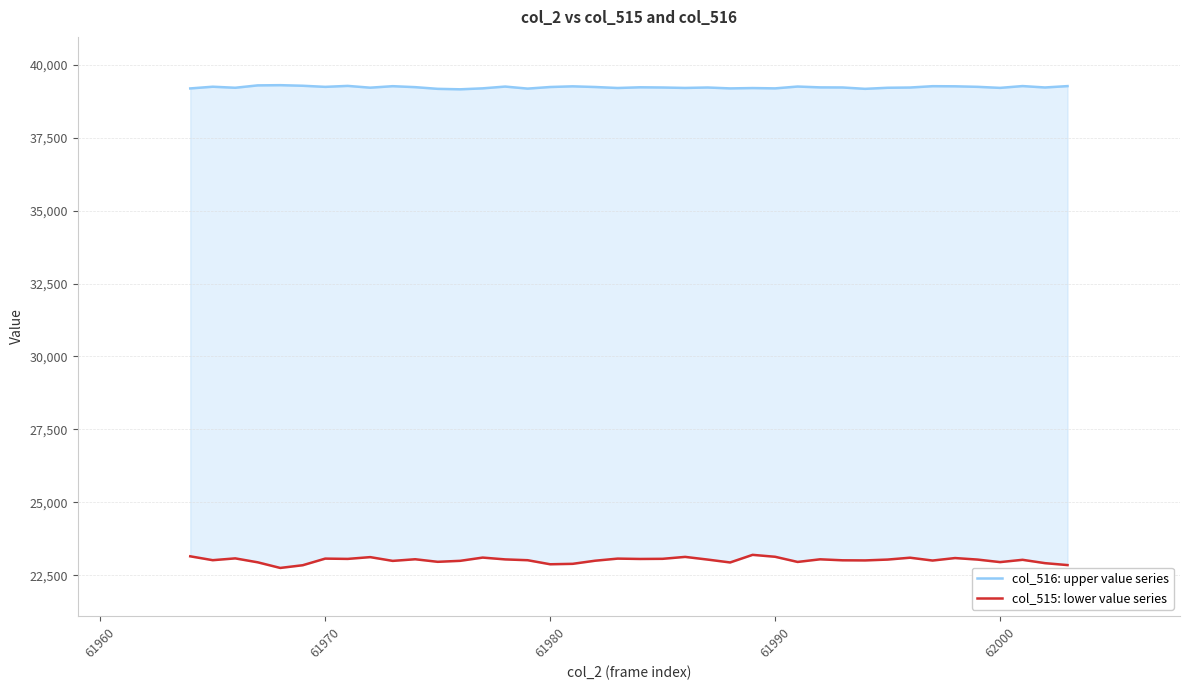

Is the value of col_515: lower value series at 25 greater than the value of col_516: upper value series at 25?

No